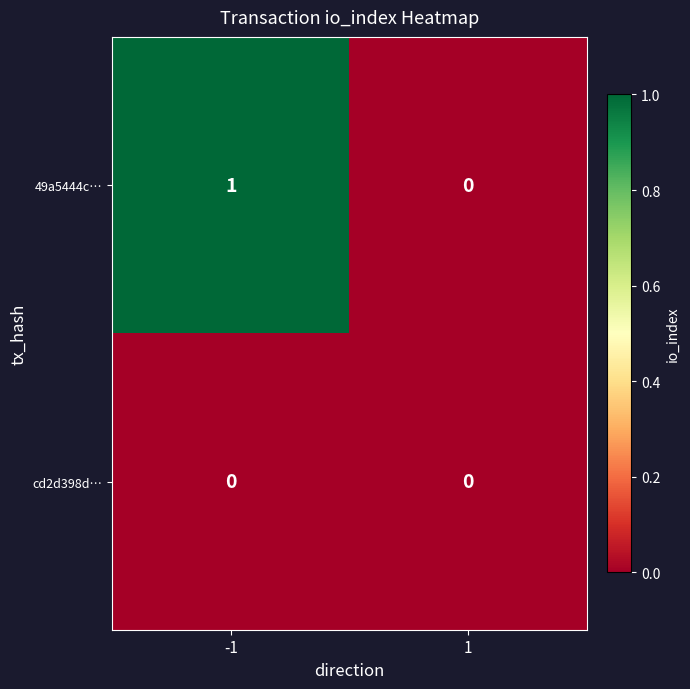

What is the total value across all series at -1?

1